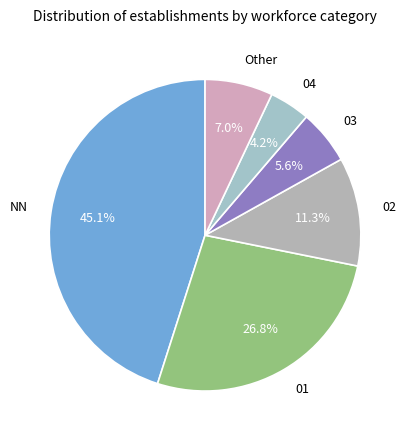

Which category has the biggest portion of the pie?

NN